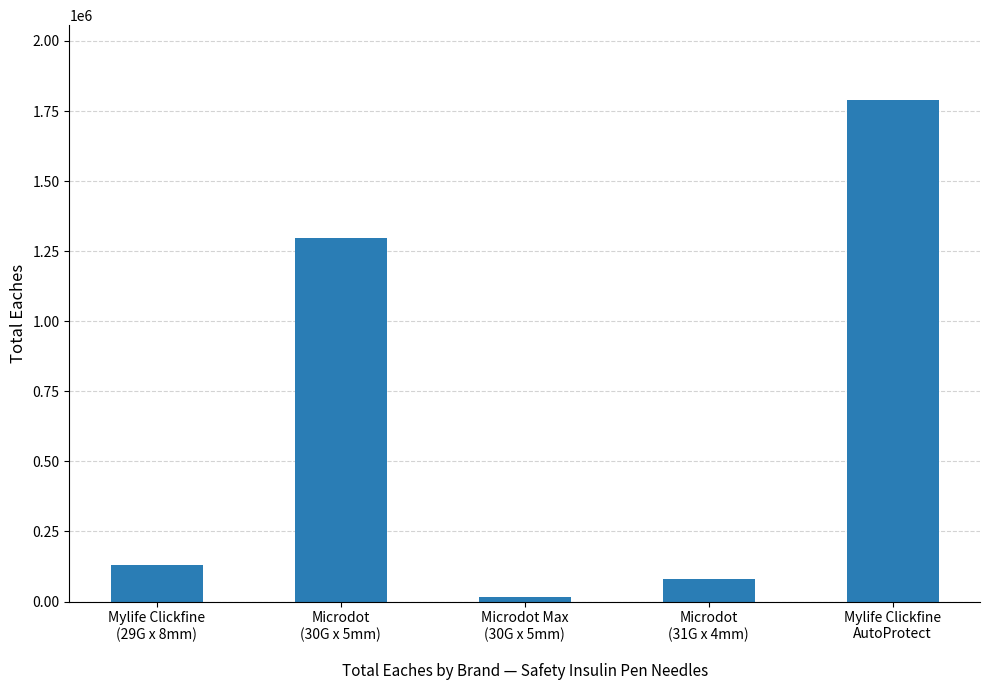

The chart shows a value of 1297800 at Microdot
(30G x 5mm). True or false?

True